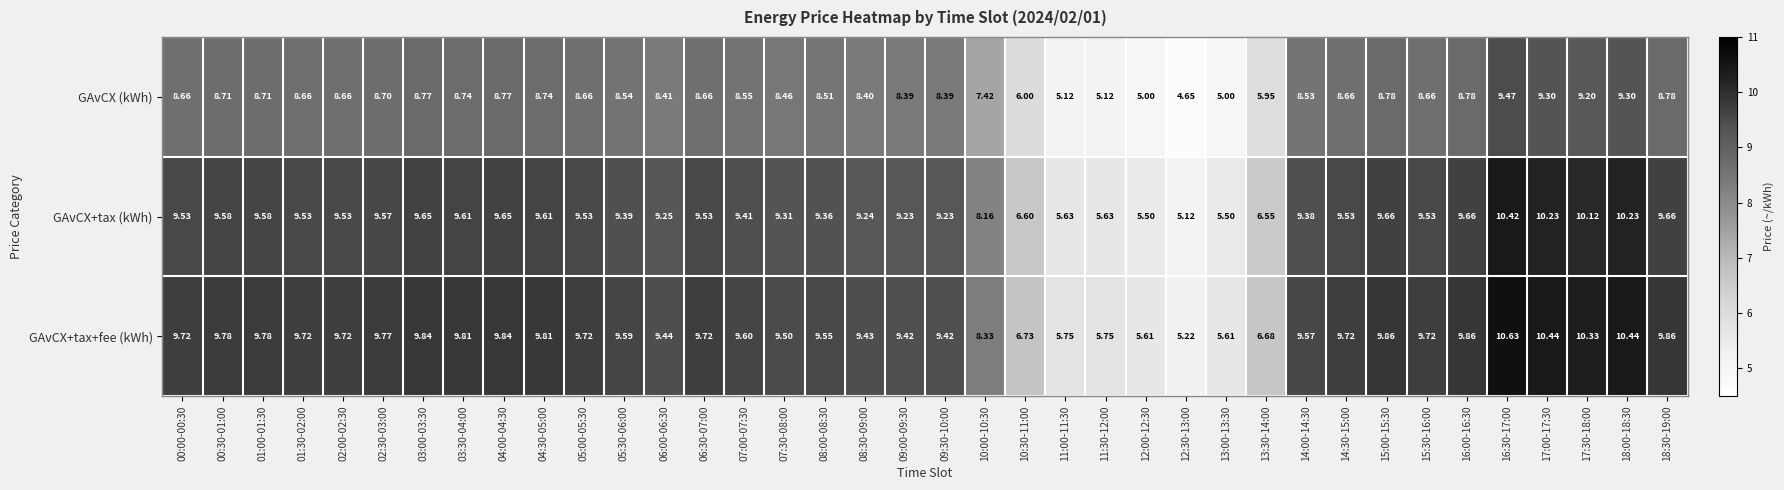

Is the value of GAvCX (kWh) at 16:30-17:00 greater than the value of GAvCX+tax+fee (kWh) at 10:30-11:00?

Yes